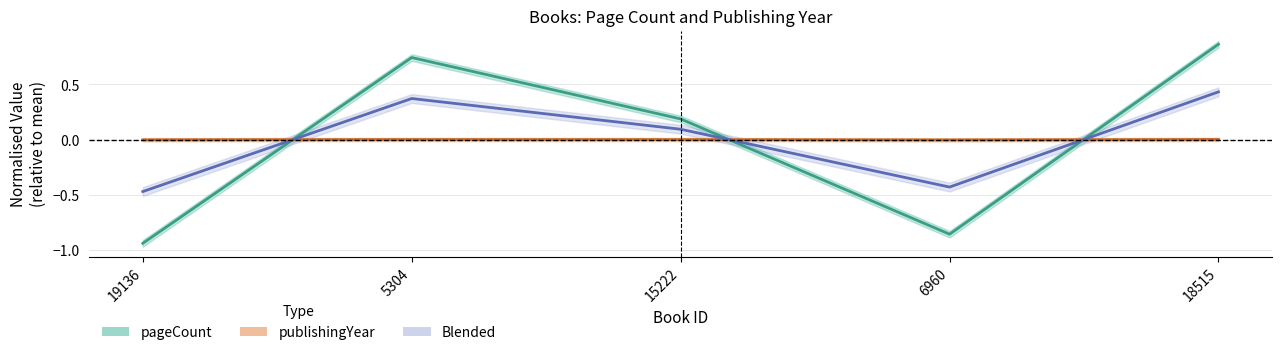

What is the total value across all series at 15222?

0.2